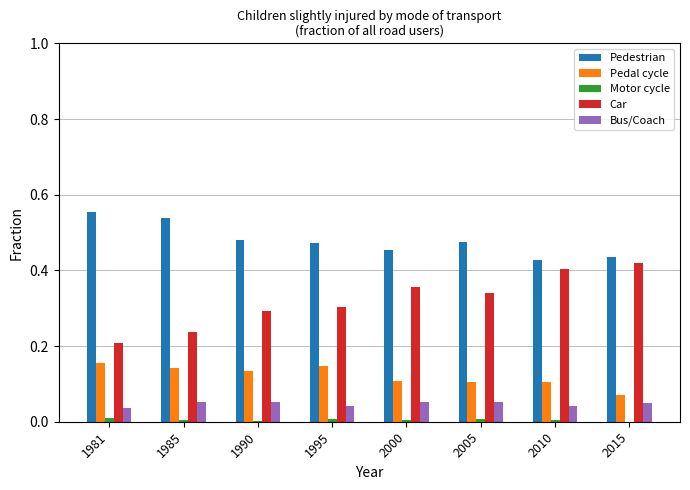

True or false: Pedestrian has a value of 0.3 at 2005.

False